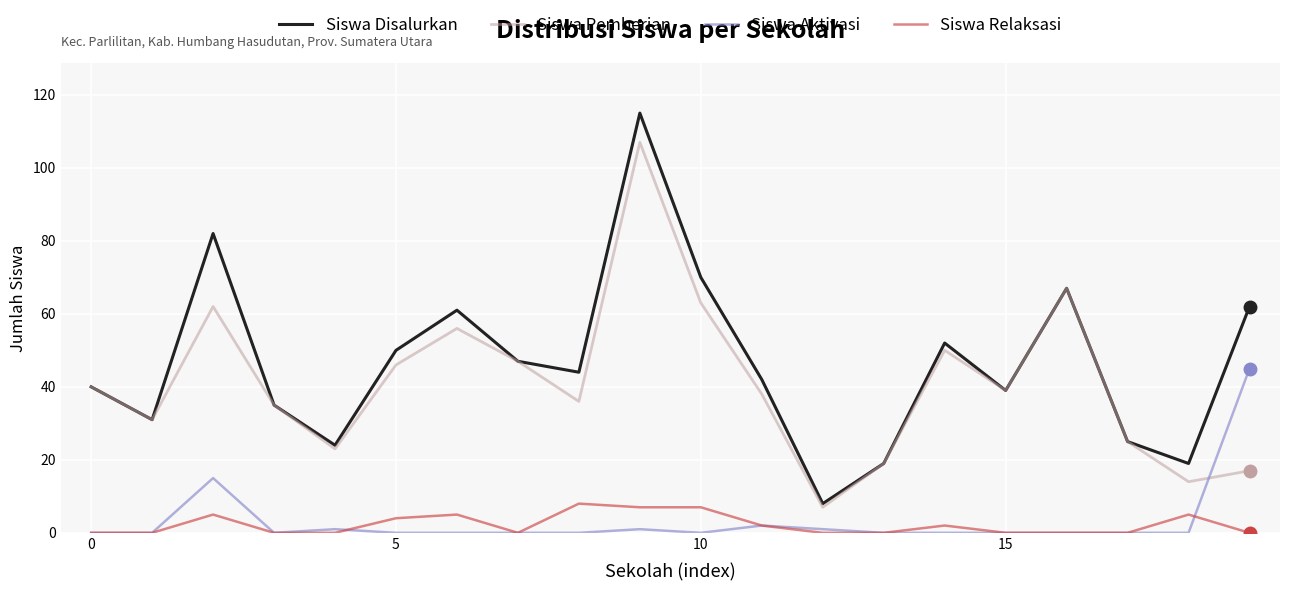

Reading left to right, extract all data points from this chart.

Siswa Disalurkan: 40	31	82	35	24	50	61	47	44	115	70	42	8	19	52	39	67	25	19	62
Siswa Pemberian: 40	31	62	35	23	46	56	47	36	107	63	38	7	19	50	39	67	25	14	17
Siswa Aktivasi: 0	0	15	0	1	0	0	0	0	1	0	2	1	0	0	0	0	0	0	45
Siswa Relaksasi: 0	0	5	0	0	4	5	0	8	7	7	2	0	0	2	0	0	0	5	0